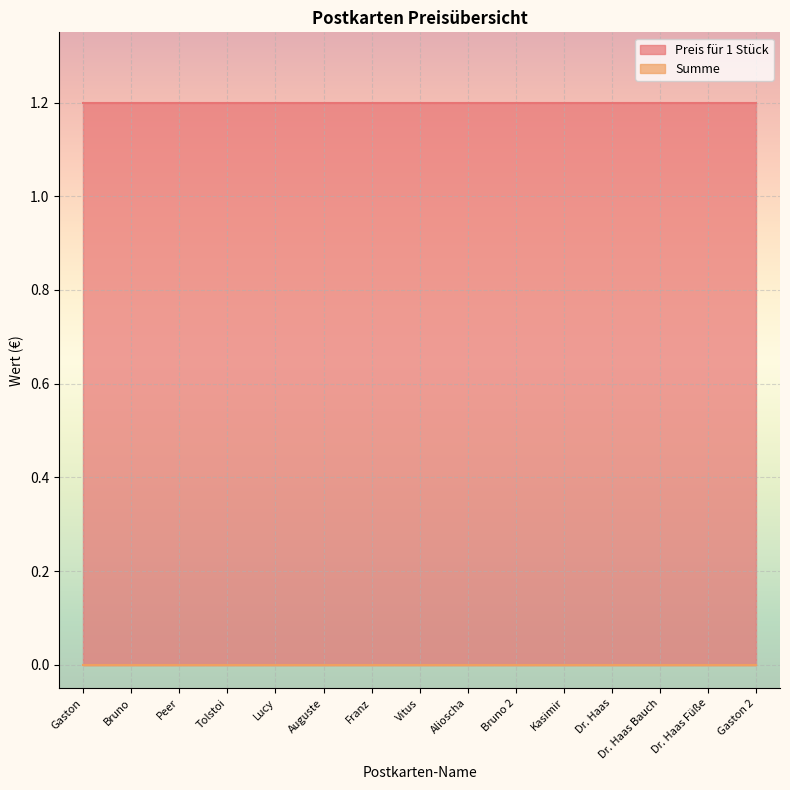

True or false: Preis für 1 Stück has a value of 0.3 at Lucy.

False